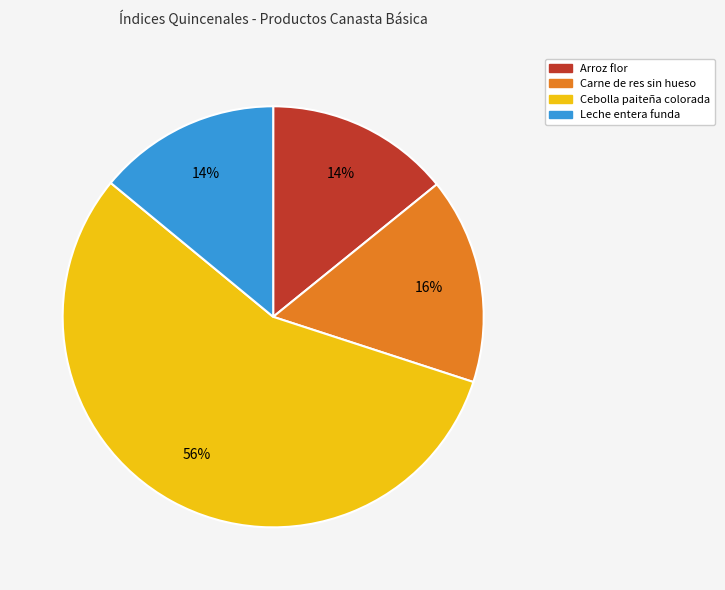

Is there a majority slice in this chart?

Yes